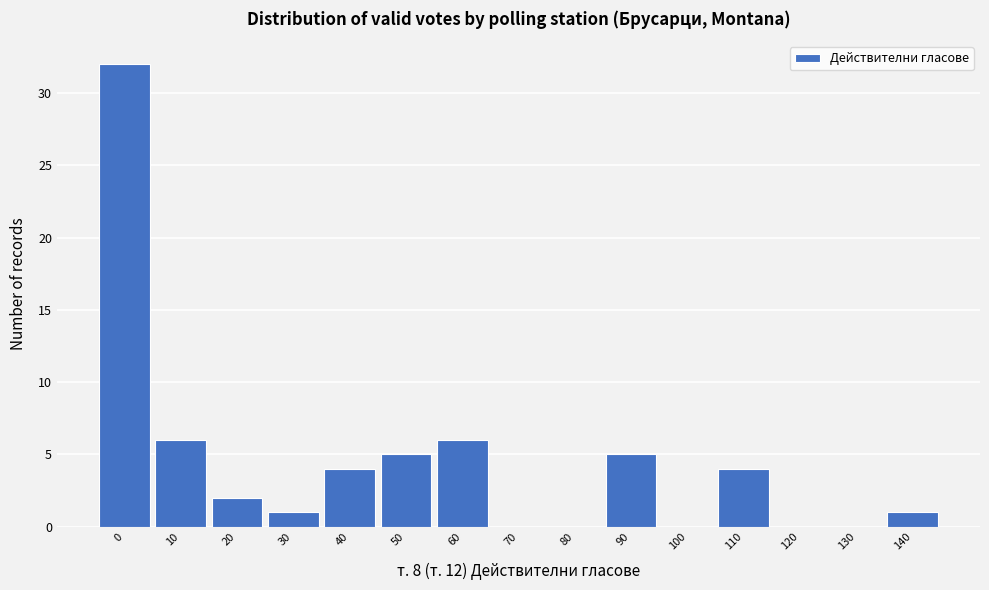

Reading left to right, extract all data points from this chart.

0=32	10=6	20=2	30=1	40=4	50=5	60=6	70=0	80=0	90=5	100=0	110=4	120=0	130=0	140=1